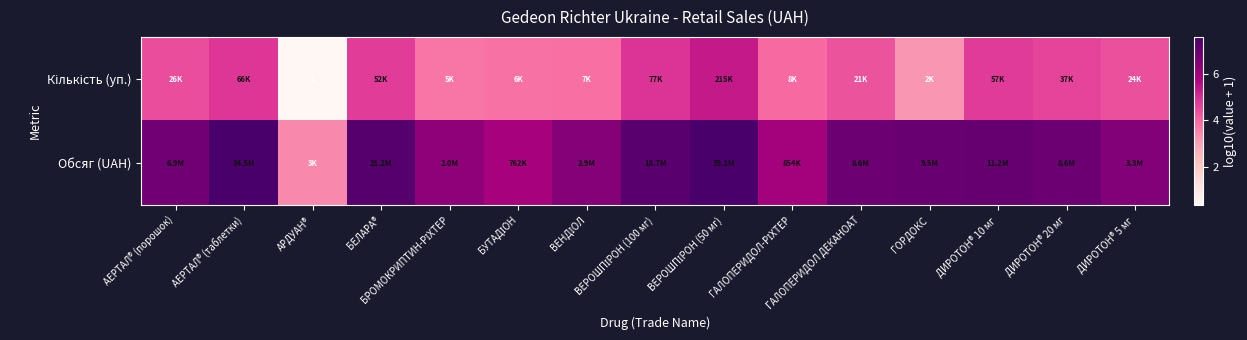

At which category is the sum across all series the highest?

ВЕРОШПІРОН (50 мг)